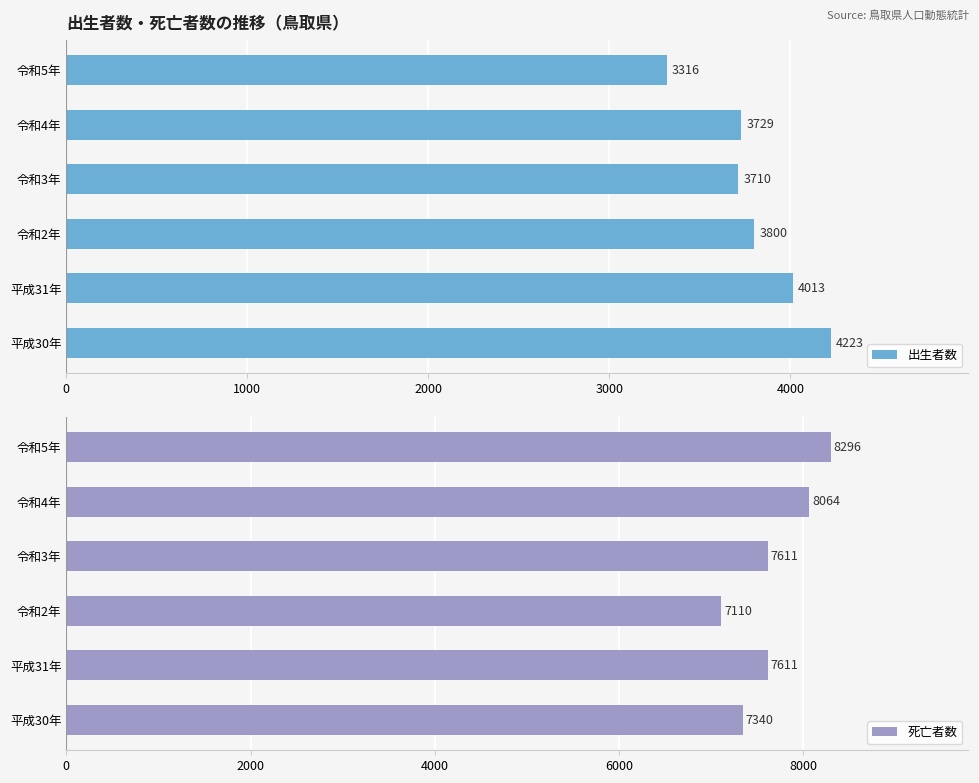

How many distinct data groups are displayed?

2